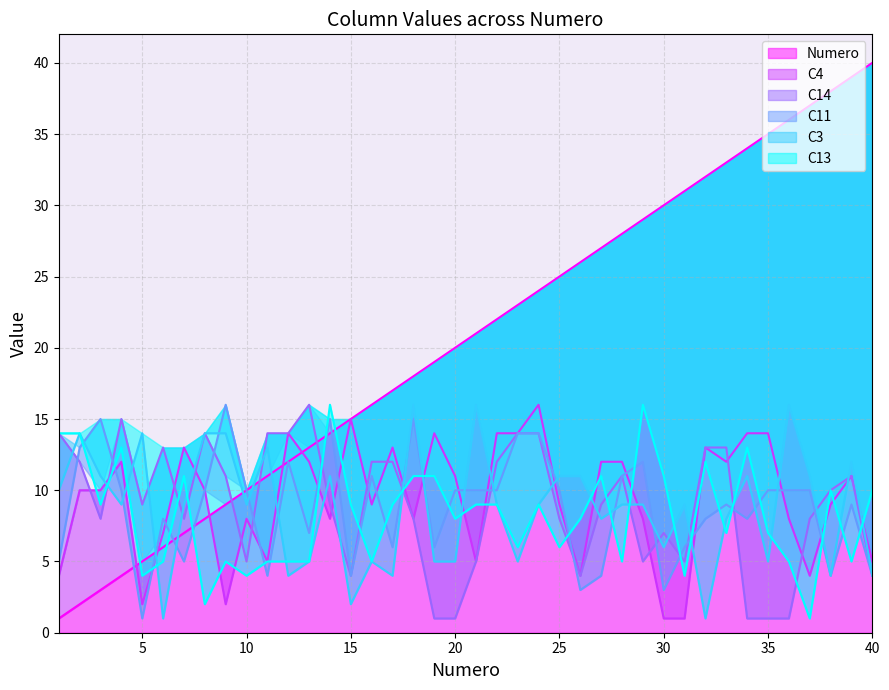

Does the chart have visible grid lines?

Yes